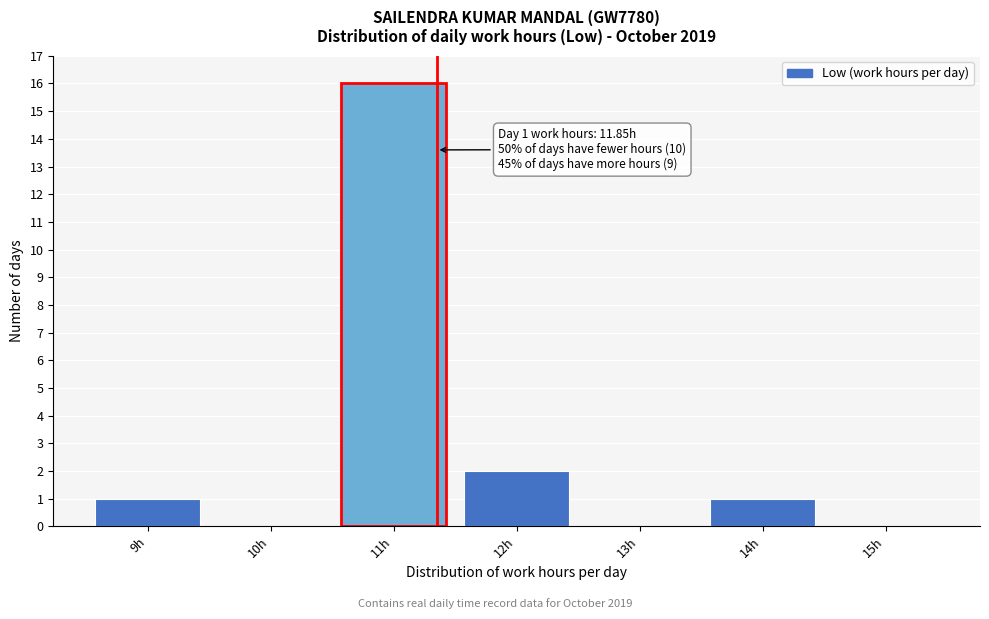

Reading right to left, list all the values displayed in this chart.

15h=0	14h=1	13h=0	12h=2	11h=16	10h=0	9h=1